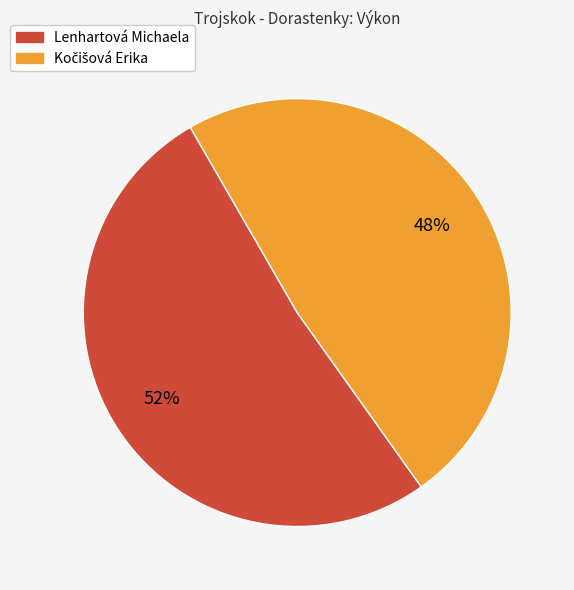

Which slice represents more than half of the pie?

Lenhartová Michaela